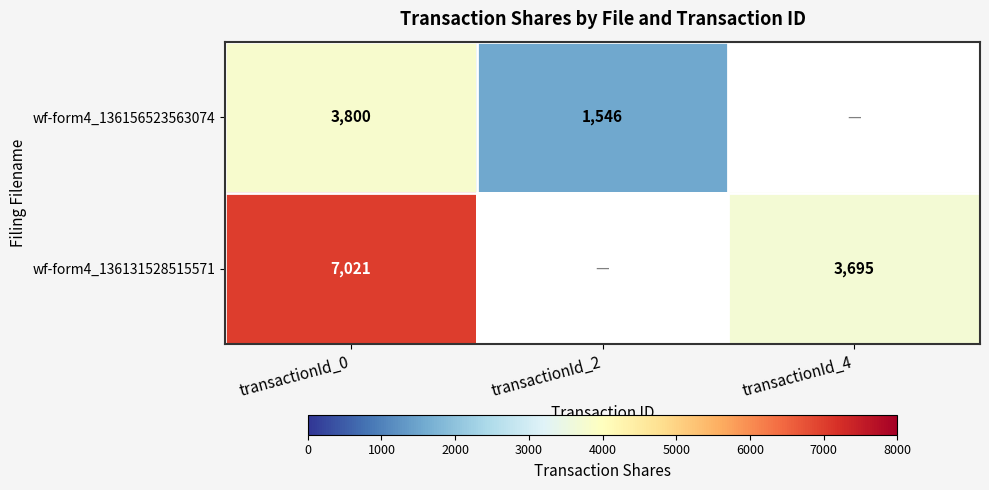

Count the number of categories in the chart.

3